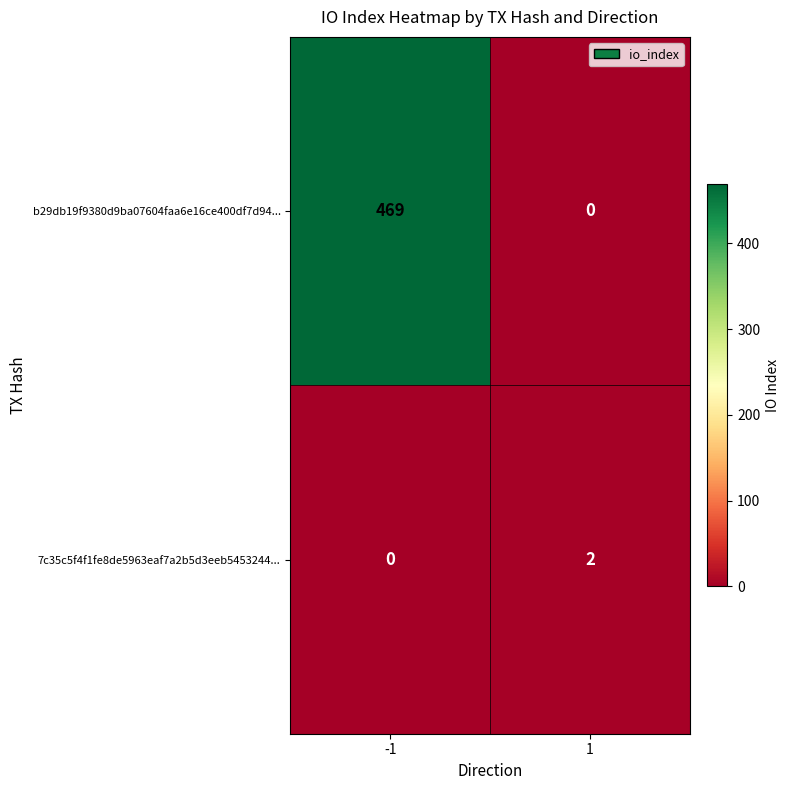

Reading right to left, what are all the values shown in this chart?

b29db19f9380d9ba07604faa6e16ce400df7d94...: 1=0	-1=469
7c35c5f4f1fe8de5963eaf7a2b5d3eeb5453244...: 1=2	-1=0